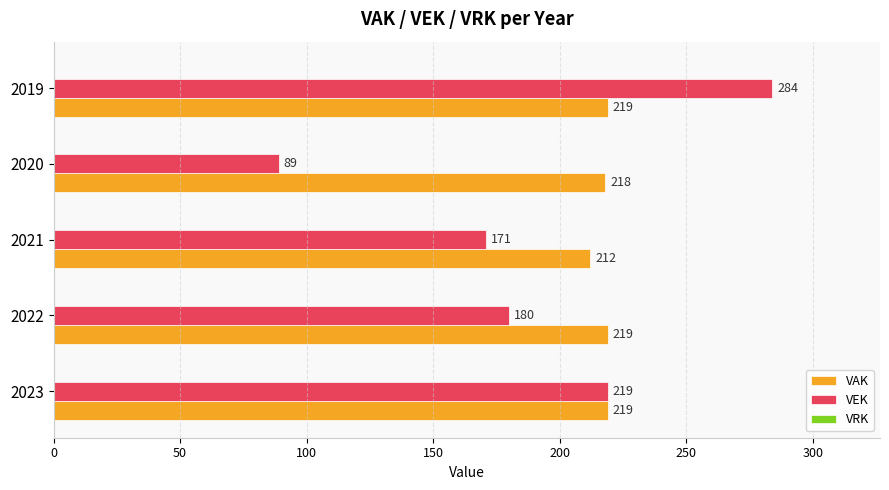

The VAK series shows 218 at 2020. True or false?

True